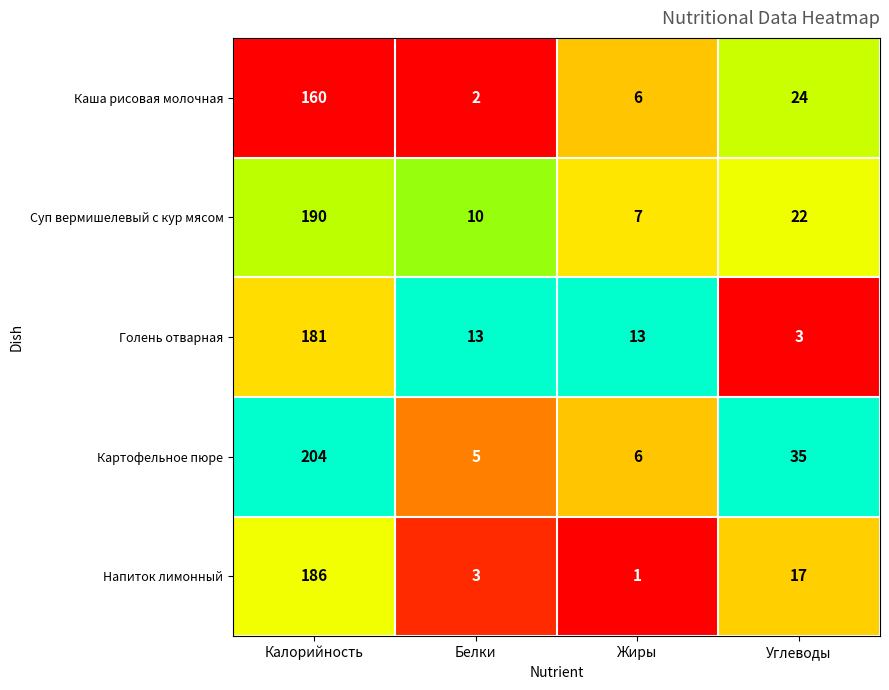

How many data points does each series have?

4